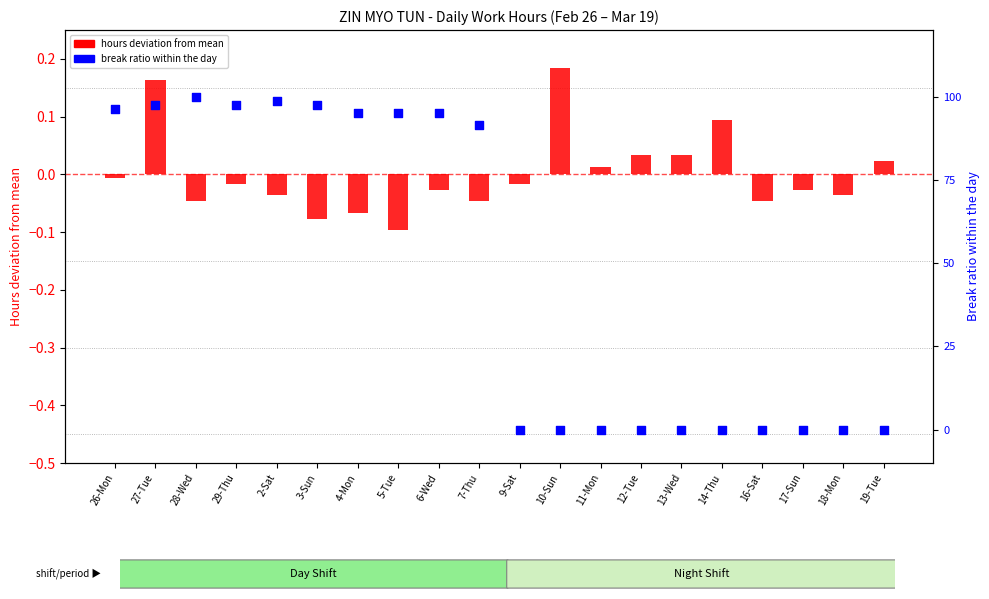

Which series reaches the maximum Y coordinate?

break ratio within the day